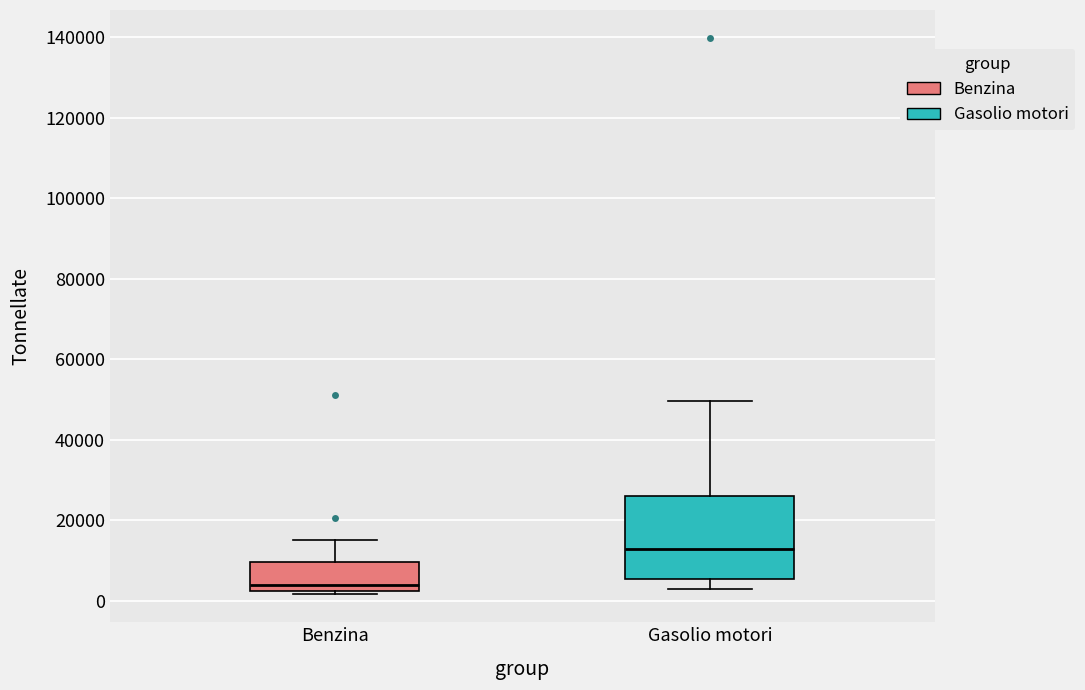

Where does the lower whisker of the box for Gasolio motori end on the y-axis? The values are not printed on the chart, so give them approximately, as read against the axis.

4000